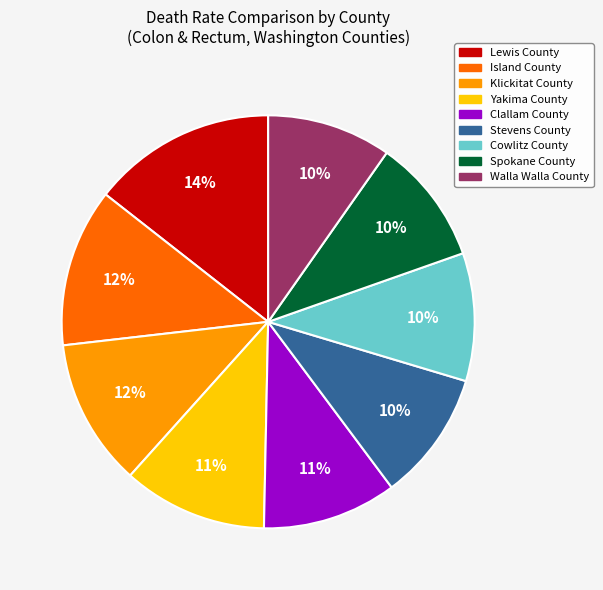

Is Lewis County the majority of the pie?

No